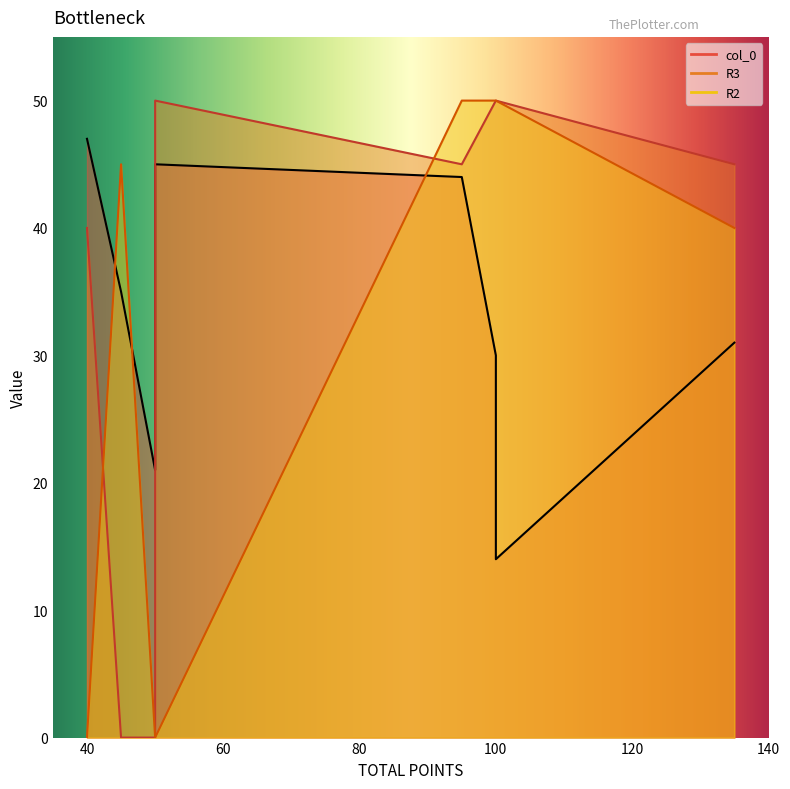

At which label is R2 closest to 25?

135